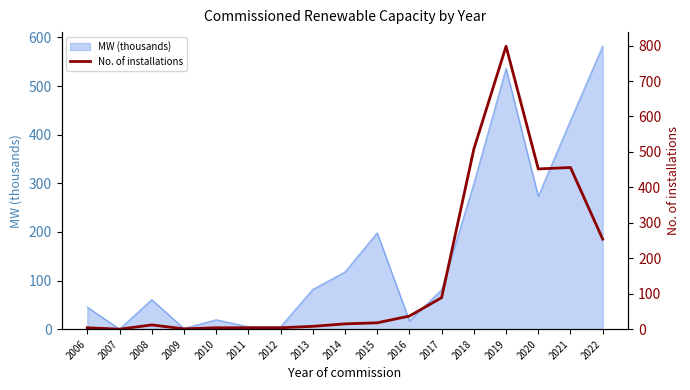

Which has a higher value, 2008 or 2006?

2008